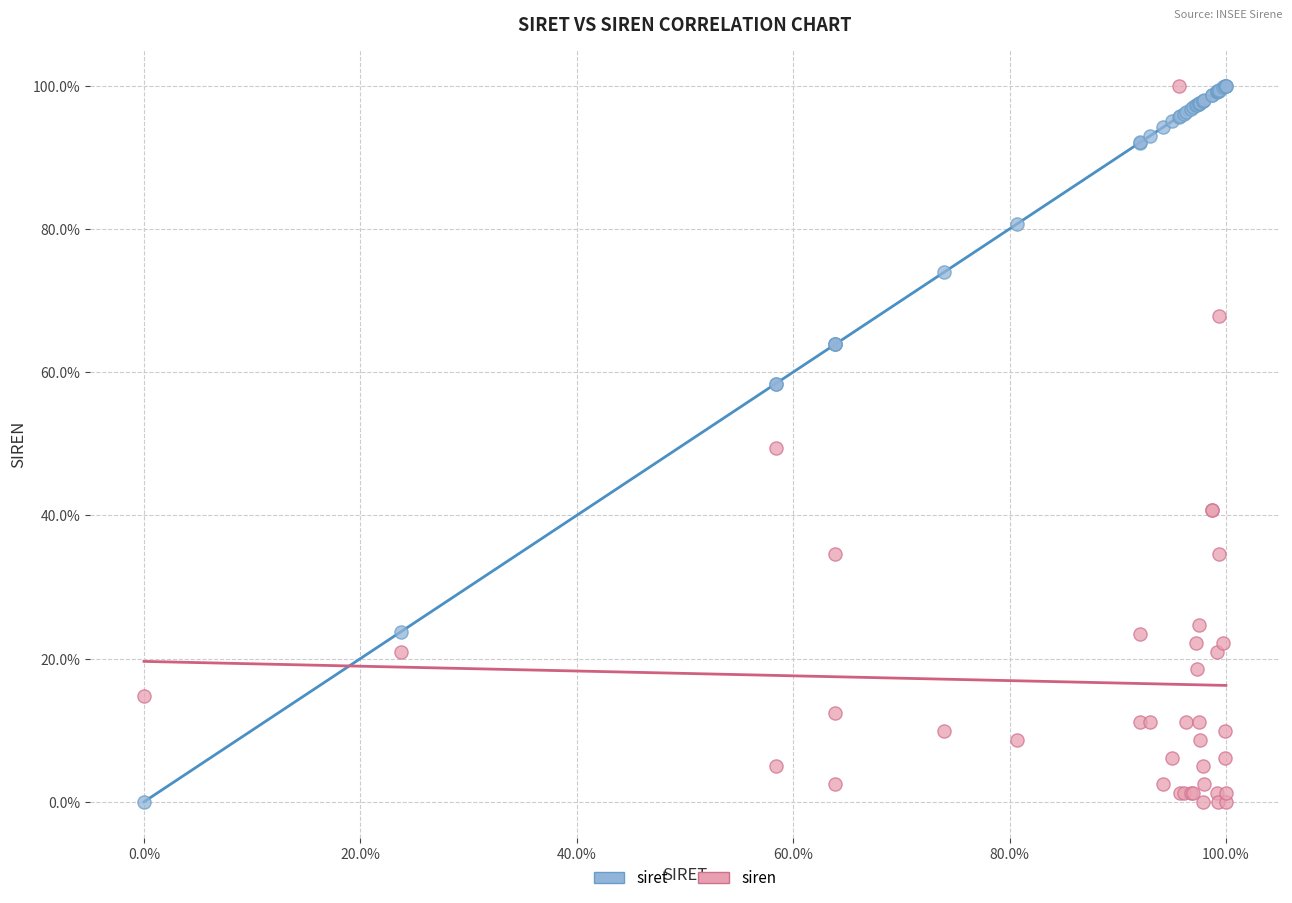

What are all the series names shown in the legend?

siret, siren